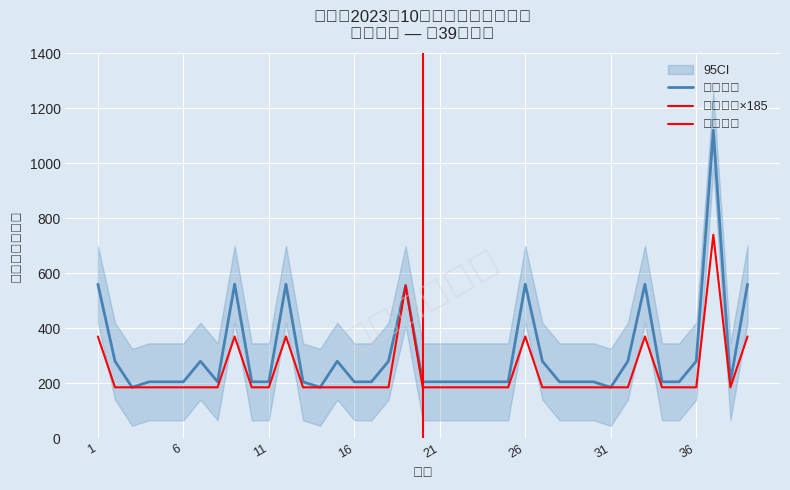

True or false: 保障人口 has a value of 254 at 35.

False